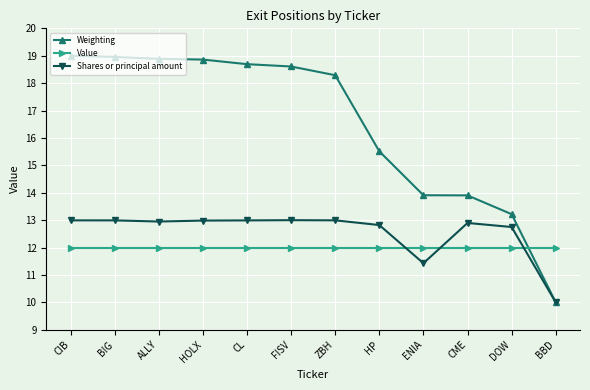

How many lines are shown in the chart?

3